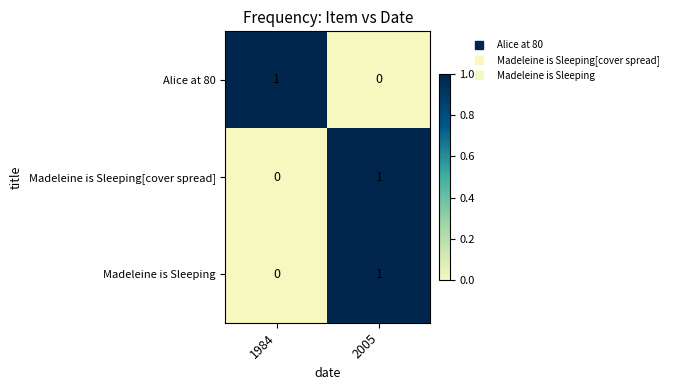

The Alice at 80 series shows 0 at 2005. True or false?

True